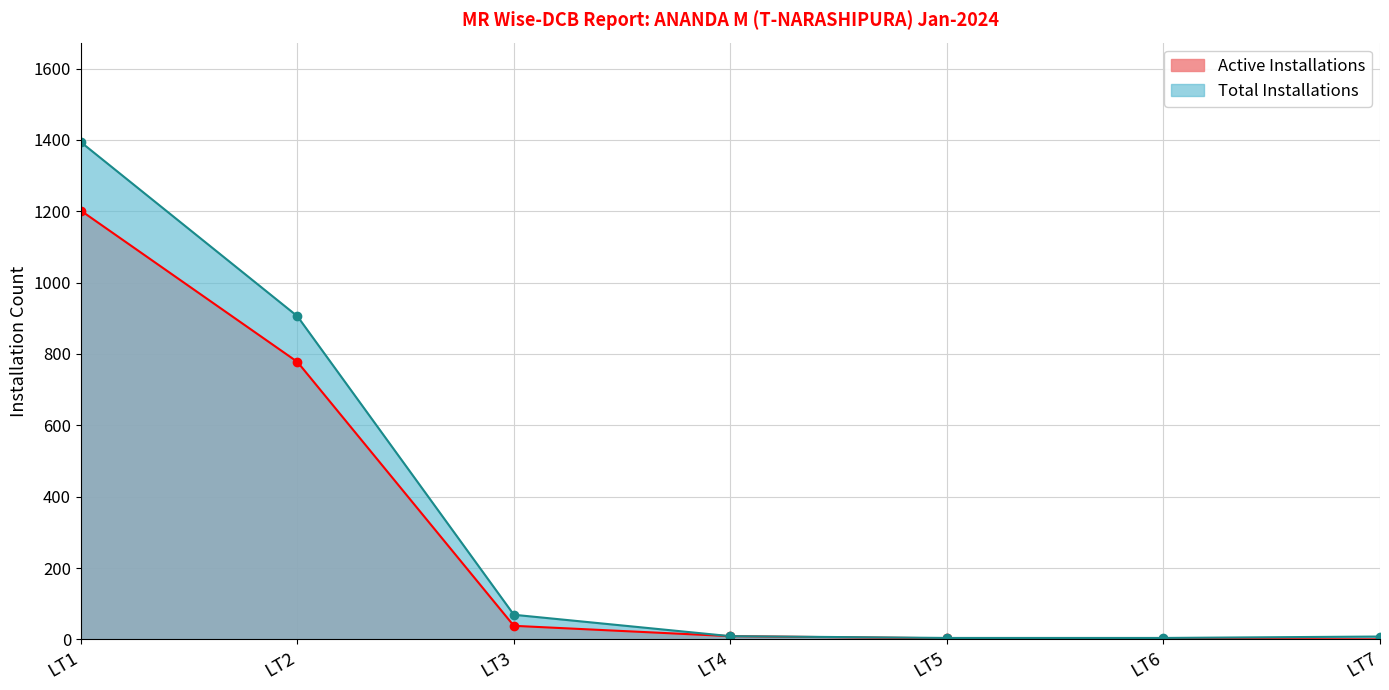

What is the value of the Active Installations point at the 5th from the left?

3